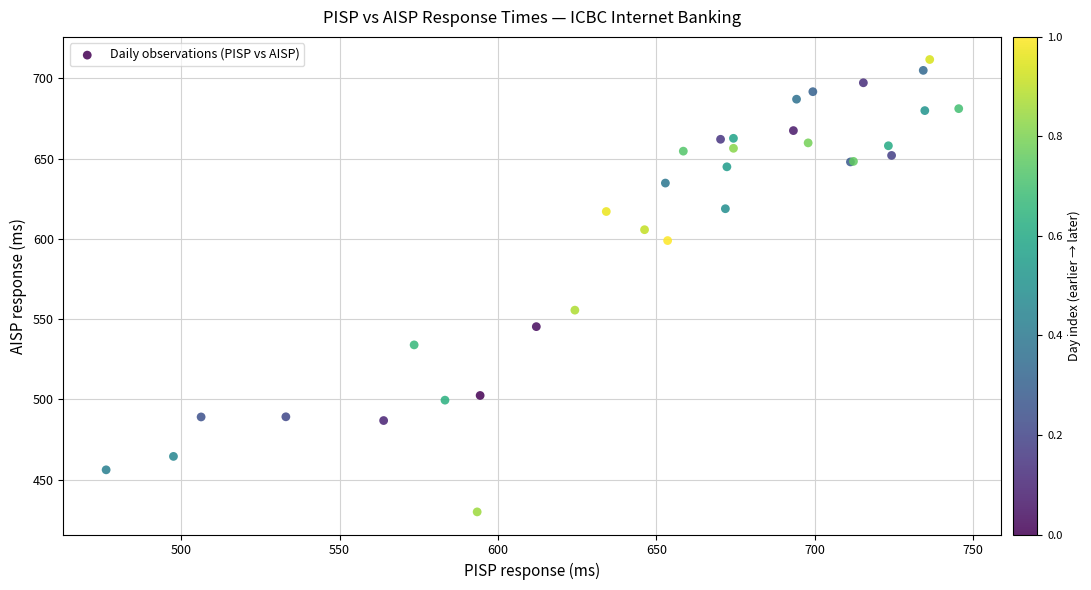

What Y value in the scatter plot is closest to 570?

555.6